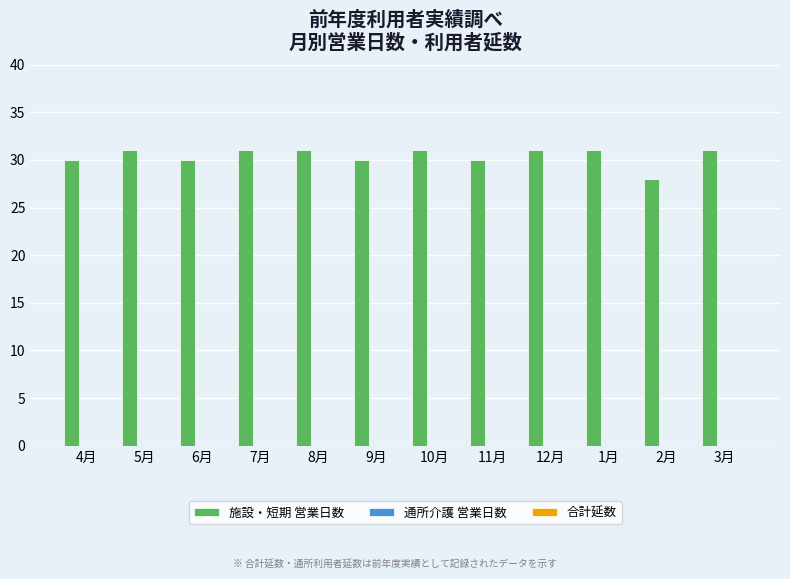

What is the label of the 11th bar from the left?

2月